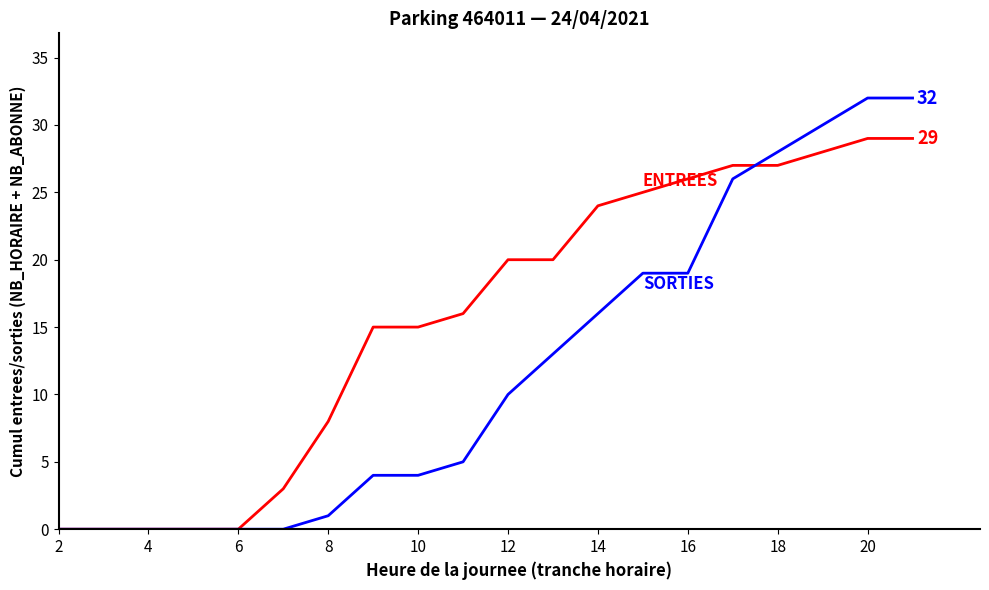

Reading left to right, what are all the values shown in this chart?

ENTREES: 0	0	0	0	0	3	8	15	15	16	20	20	24	25	26	27	27	28	29	29
SORTIES: 0	0	0	0	0	0	1	4	4	5	10	13	16	19	19	26	28	30	32	32